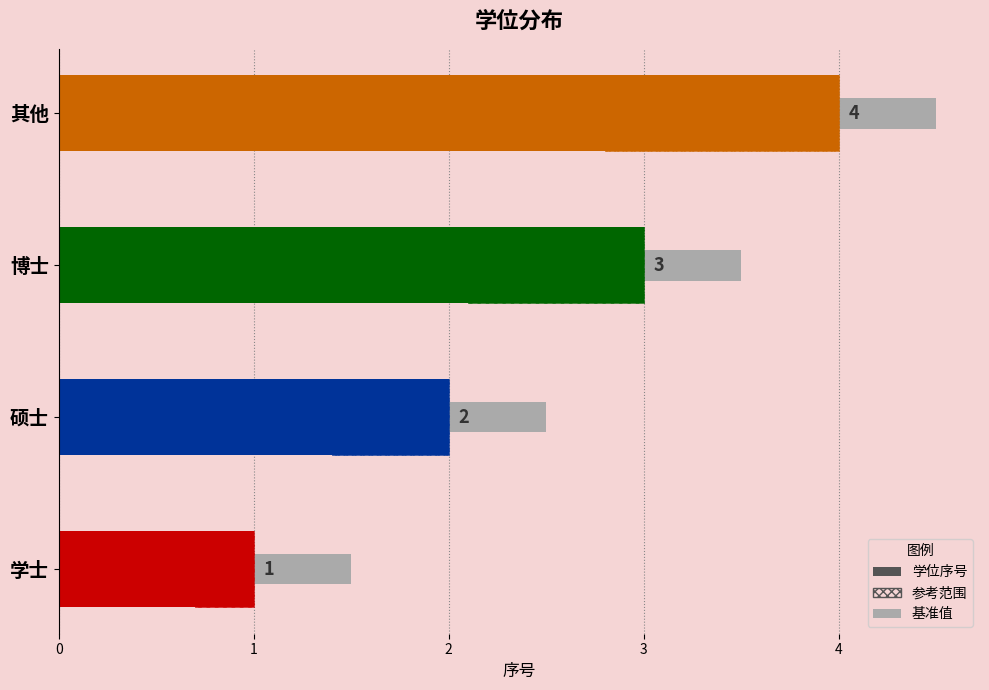

What is the difference between the values at 学士 and 硕士?

1